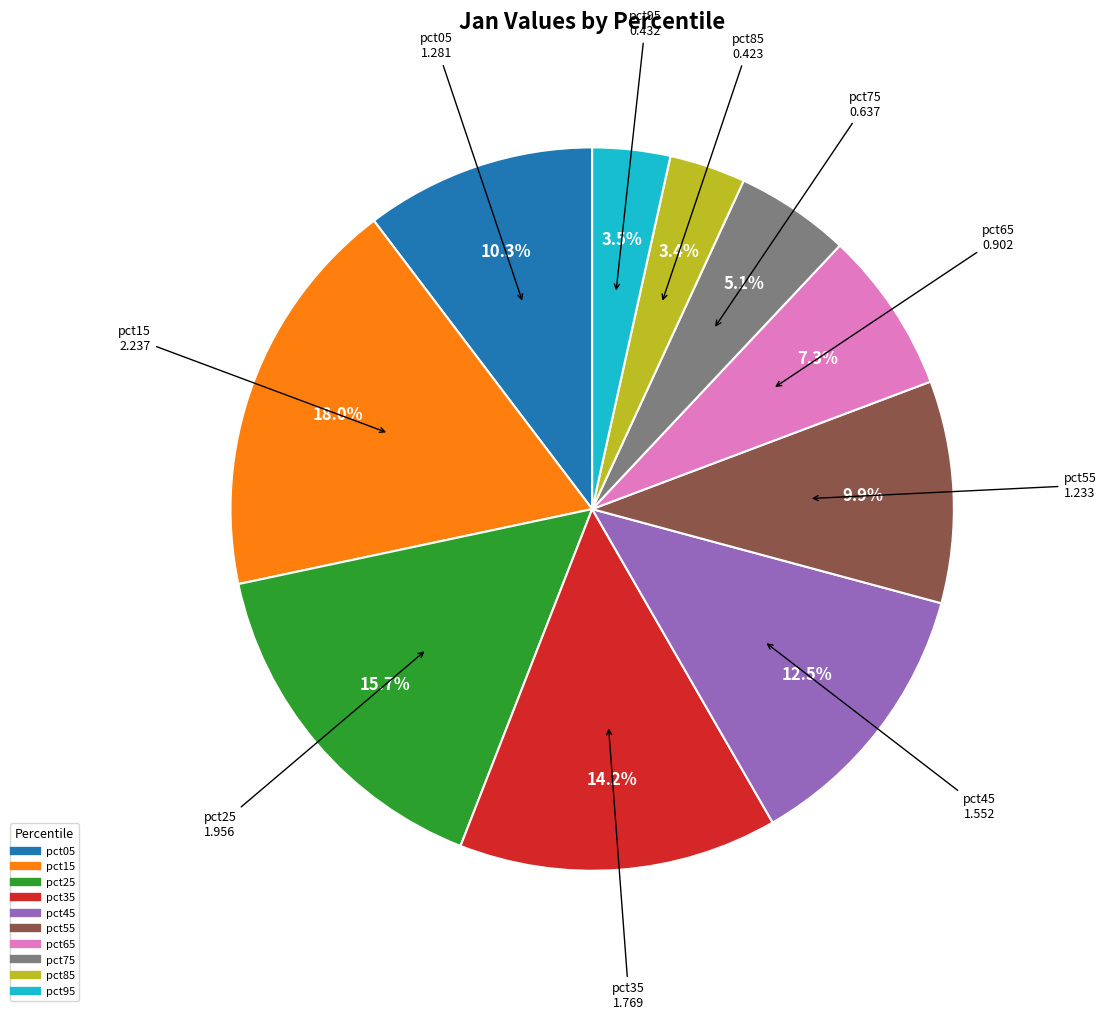

What is the ratio of the value at pct45 to the value at pct05?

1.2